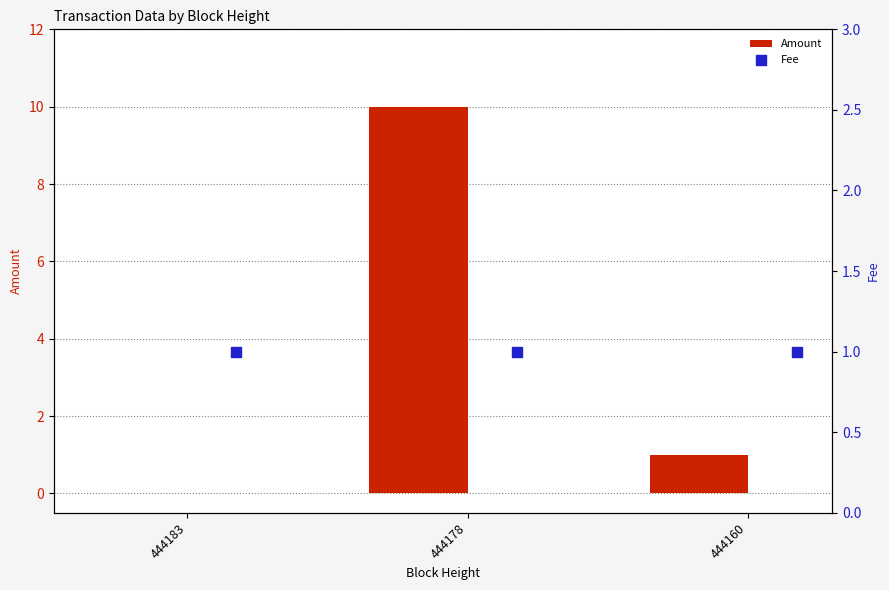

Which series reaches the maximum Y coordinate?

Amount